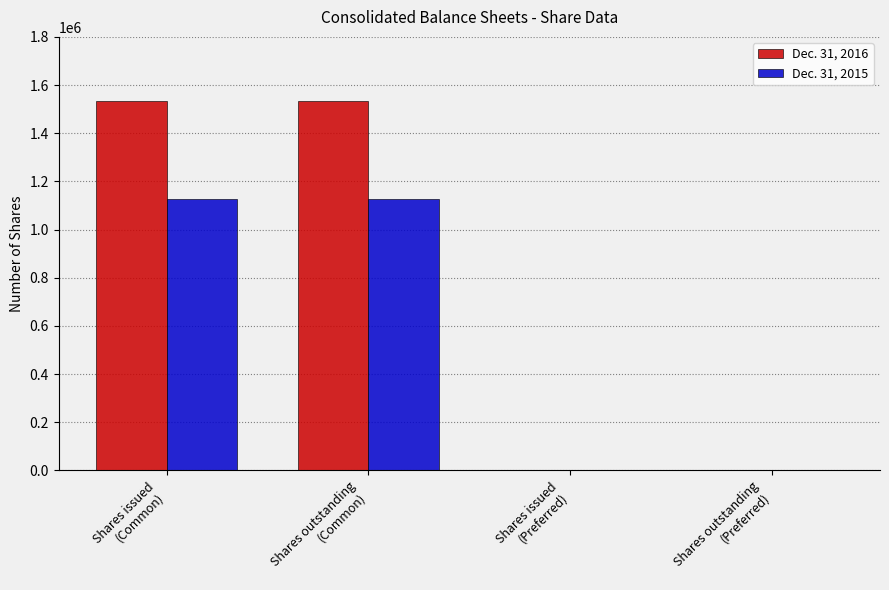

What is the maximum value shown in the chart?

1535349